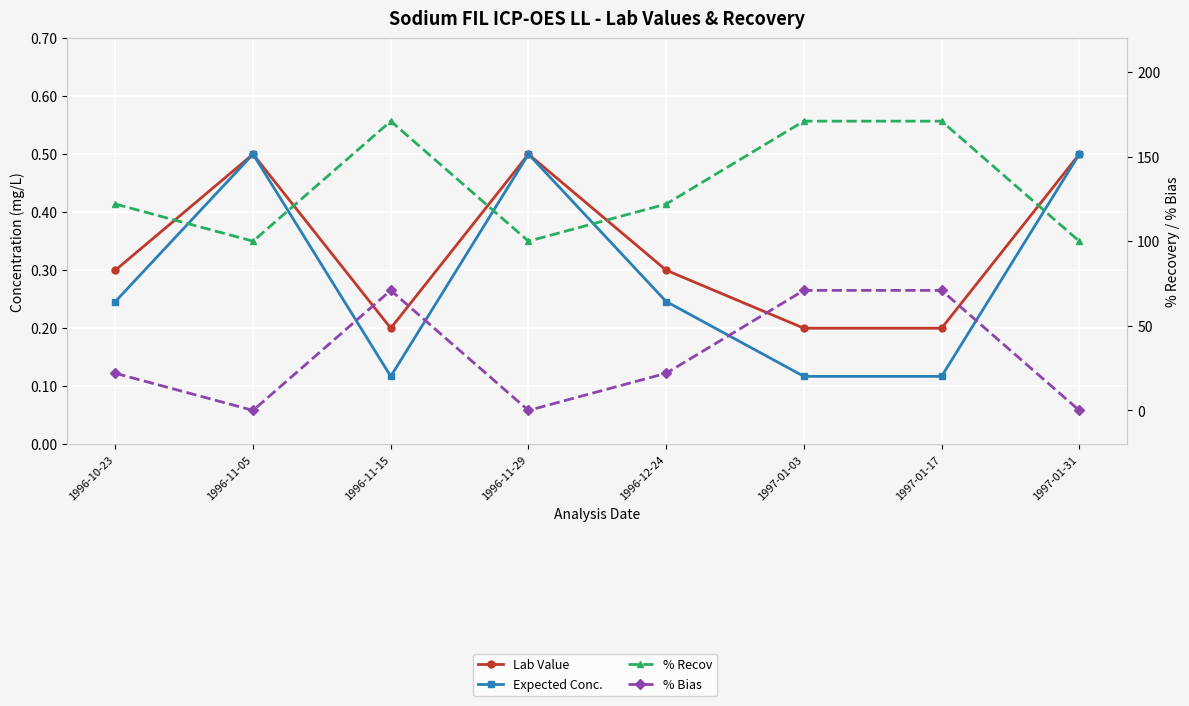

The value of Lab Value at 1997-01-17 is 0.2. True or false?

True